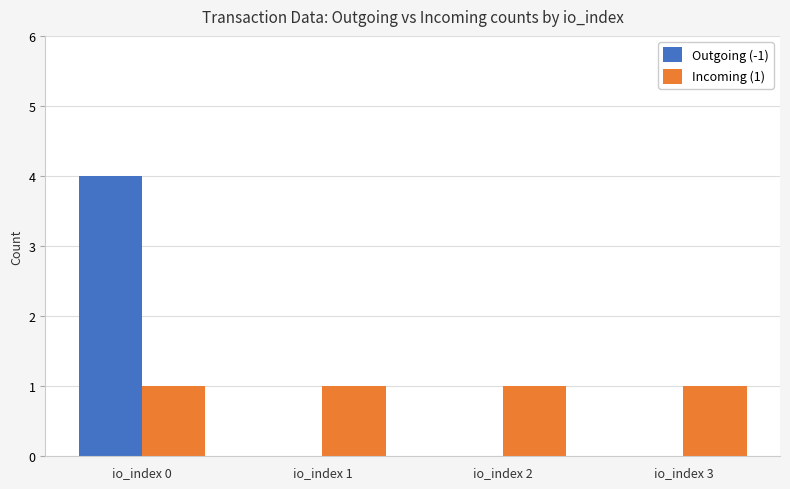

Reading left to right, list all the values displayed in this chart.

Outgoing (-1): io_index 0=4	io_index 1=0	io_index 2=0	io_index 3=0
Incoming (1): io_index 0=1	io_index 1=1	io_index 2=1	io_index 3=1